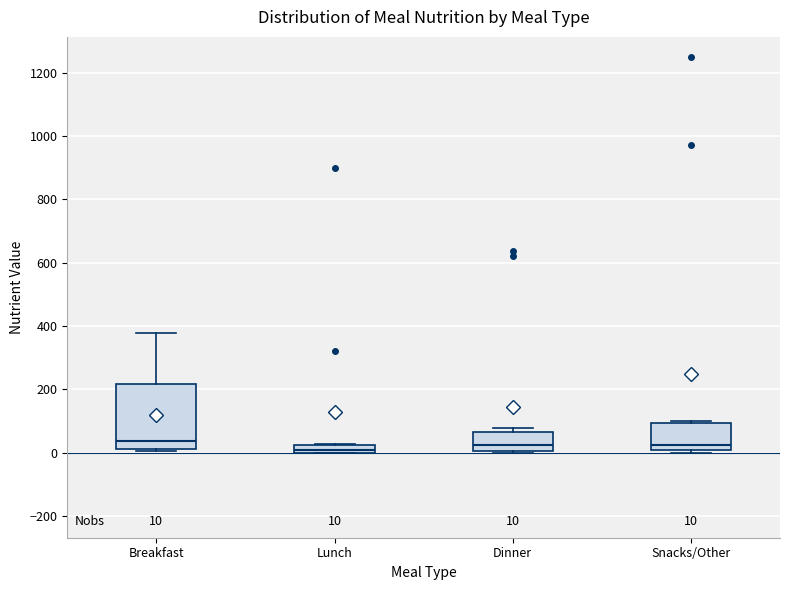

Which box is the tallest, from its lower edge to its upper edge?

Breakfast